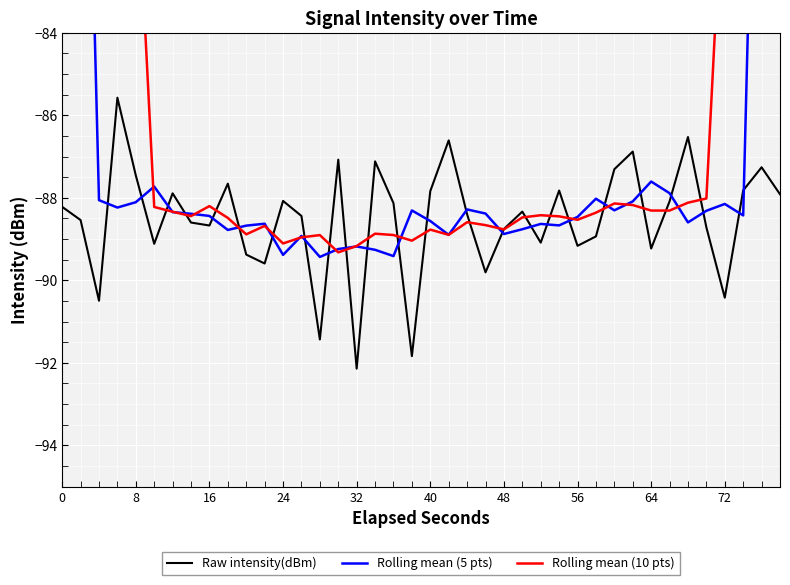

The Raw intensity(dBm) series shows -88.2 at 0. True or false?

True